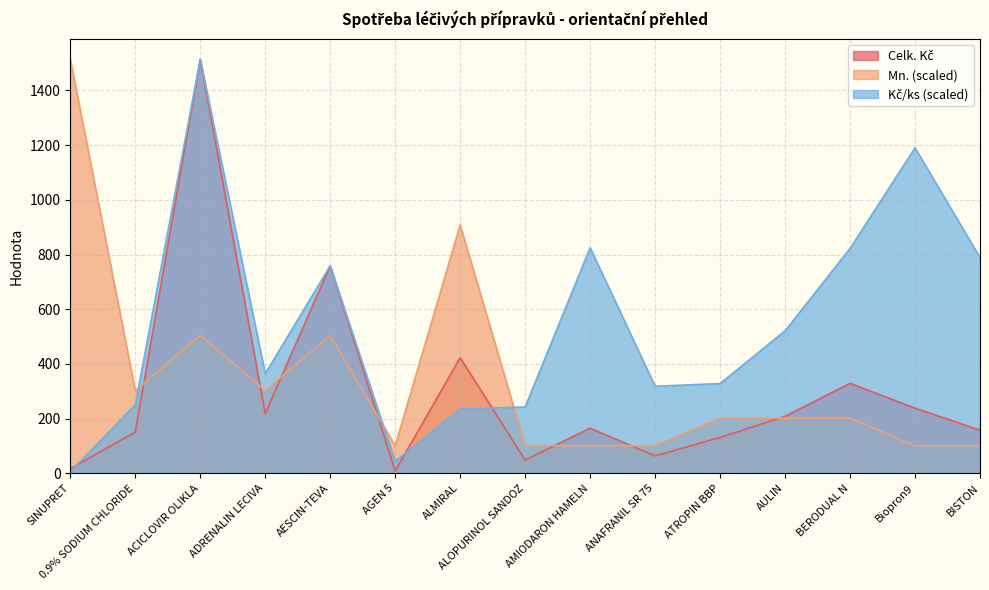

Rank the categories by Mn. value from lowest to highest.

AGEN 5, ALOPURINOL SANDOZ, AMIODARON HAMELN, ANAFRANIL SR 75, Biopron9, BISTON, ATROPIN BBP, AULIN, BERODUAL N, 0.9% SODIUM CHLORIDE, ADRENALIN LECIVA, ACICLOVIR OLIKLA, AESCIN-TEVA, ALMIRAL, SINUPRET